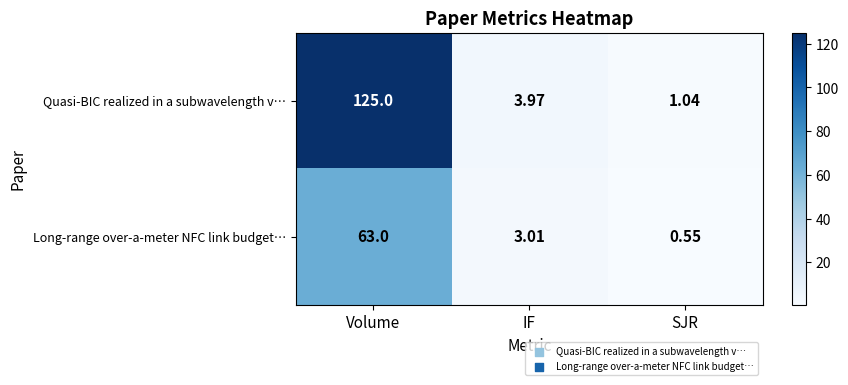

What is the maximum value shown in the chart?

125.0